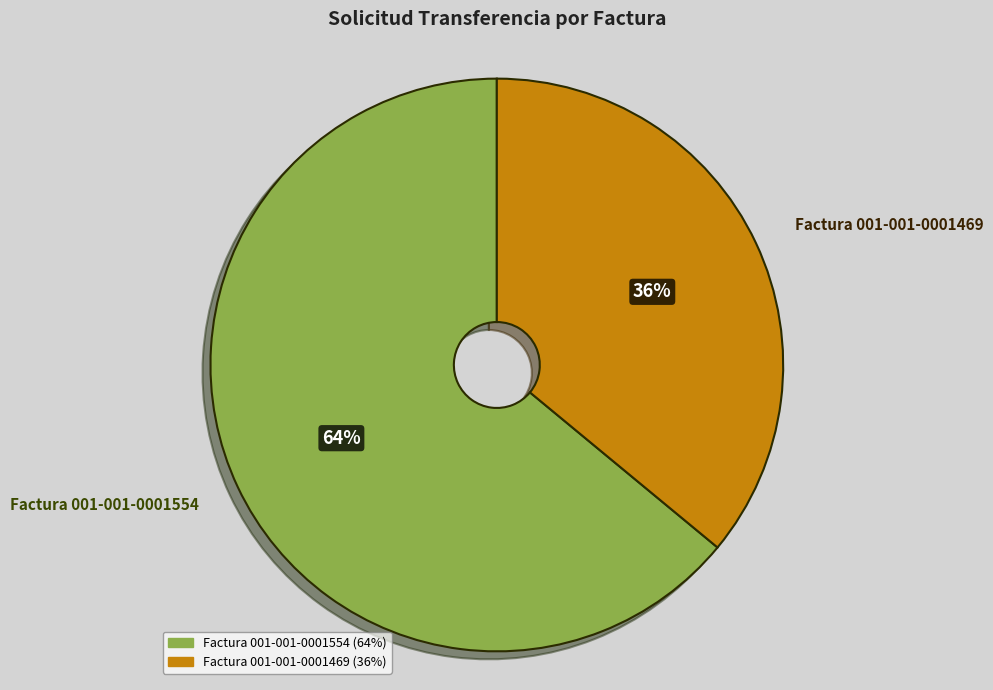

Approximately how many times larger is the value at Factura 001-001-0001469 compared to Factura 001-001-0001554?

0.6